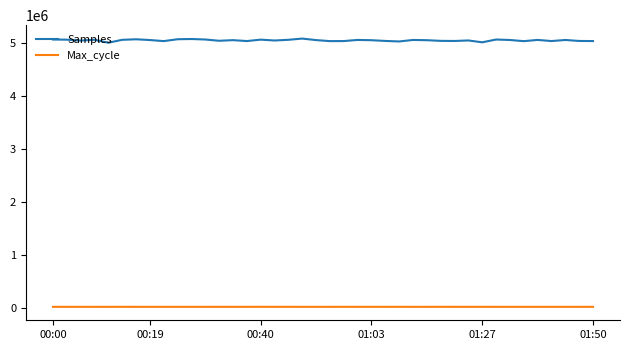

What is the minimum value shown in the chart?

20207